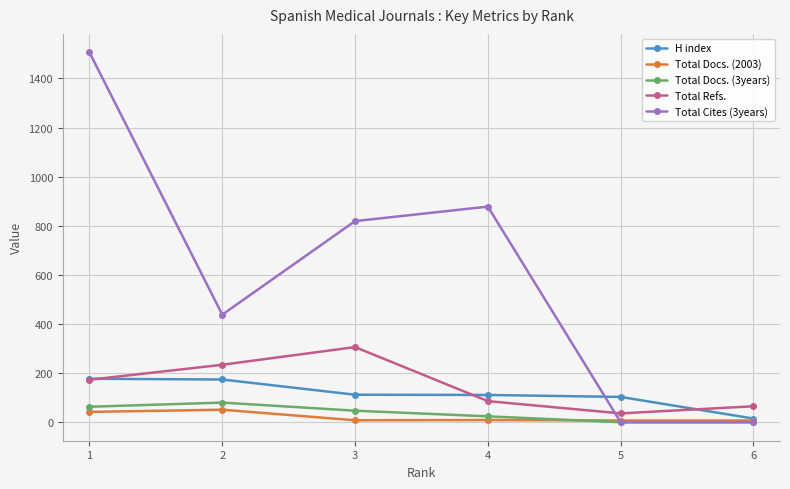

At which category is the sum across all series the highest?

1